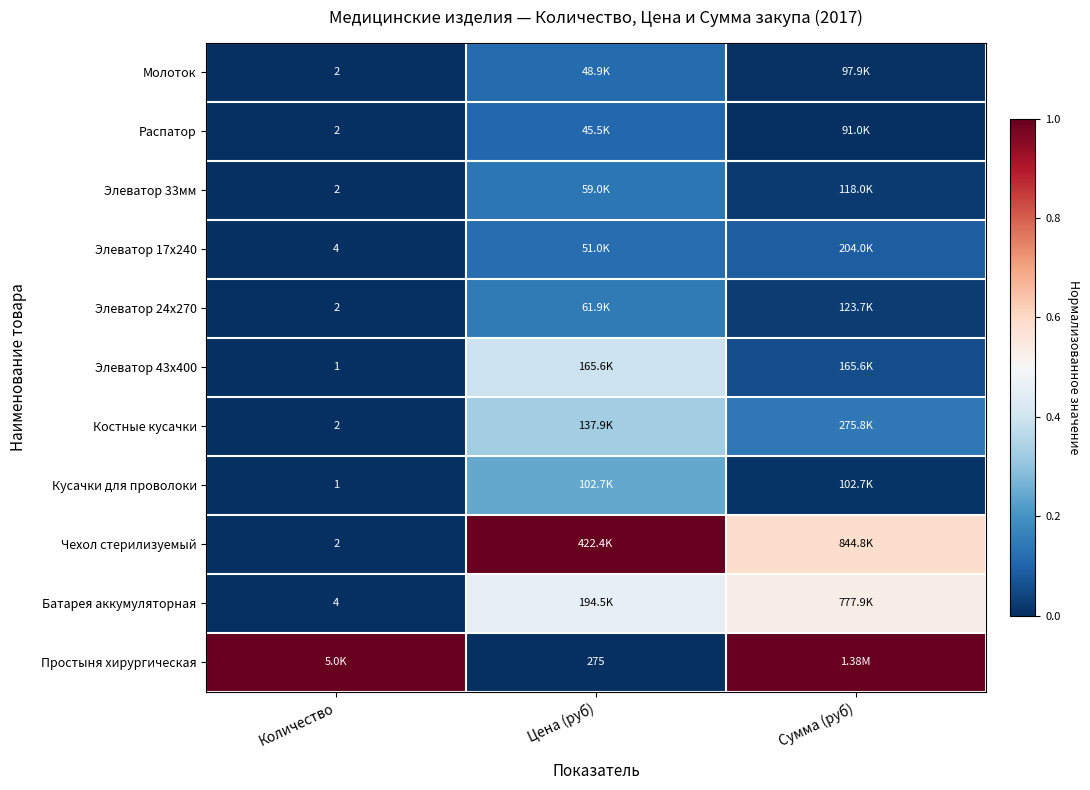

The Чехол стерилизуемый series shows 0.0 at Количество. True or false?

False